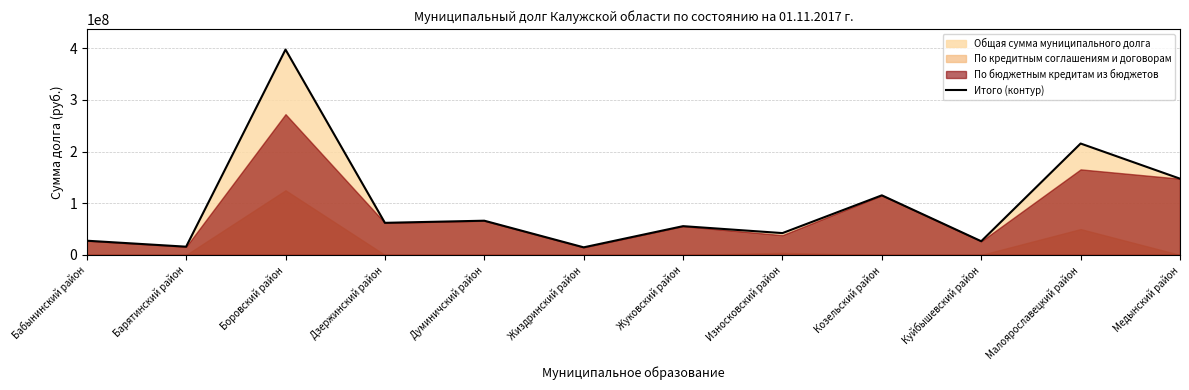

How many data points are less than 62071438?

6